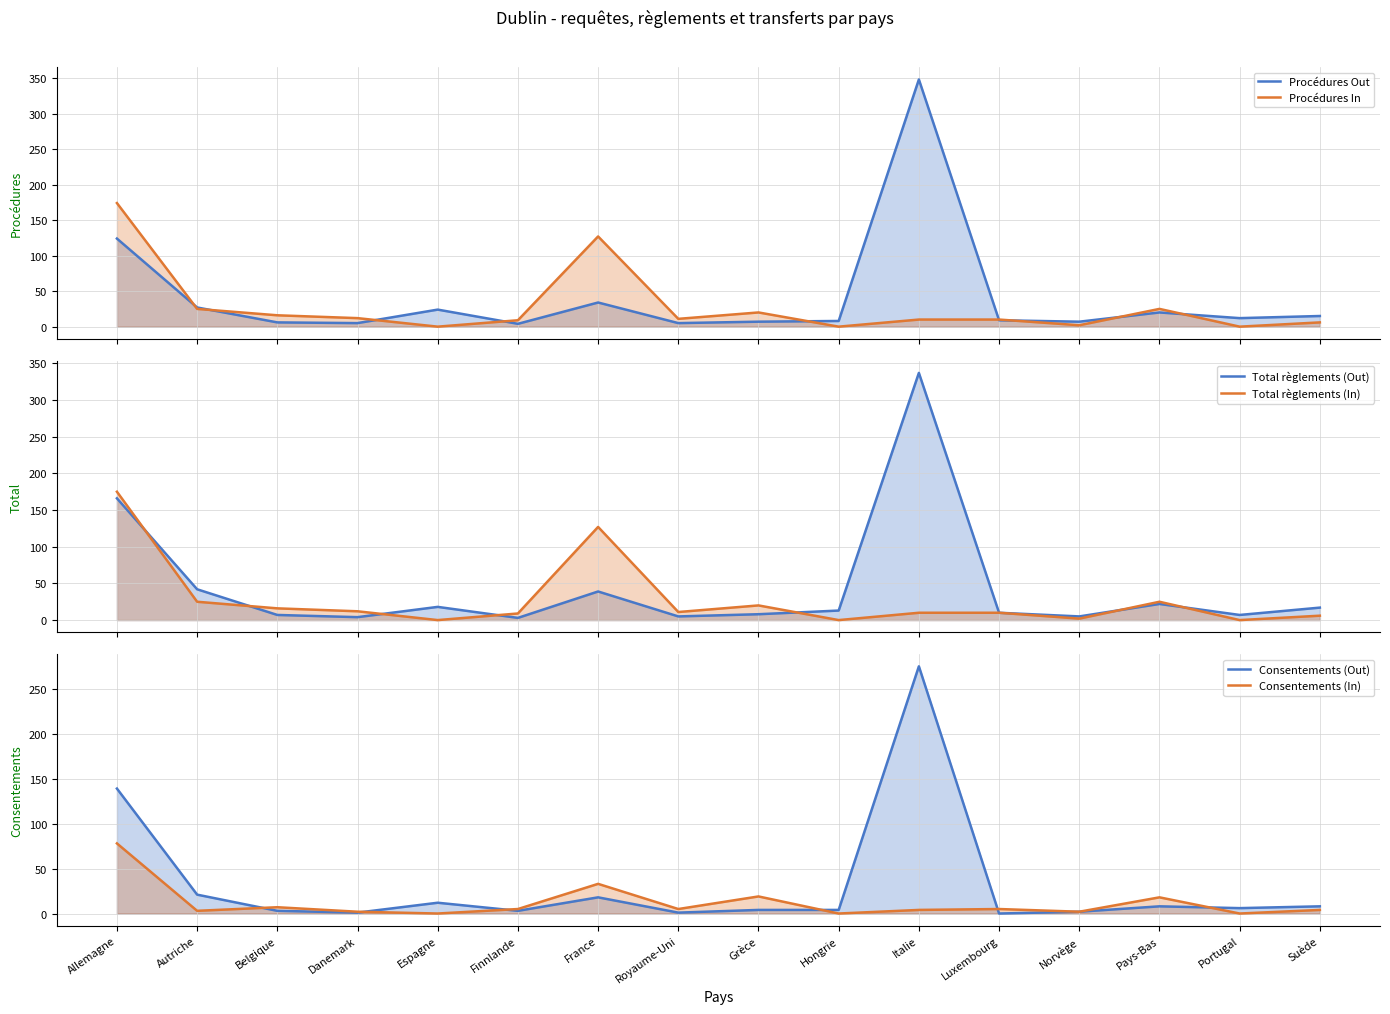

Which series ends up on top after the final intersection of Consentements (Out) and Total règlements (In)?

Consentements (Out)